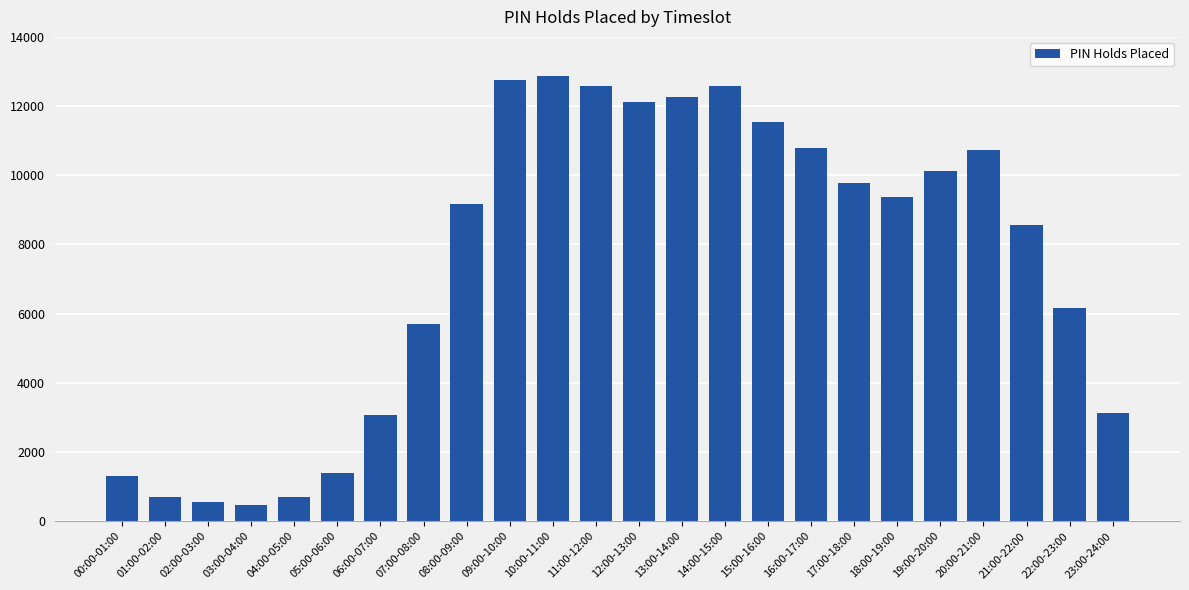

The value at 14:00-15:00 is 12587. True or false?

True